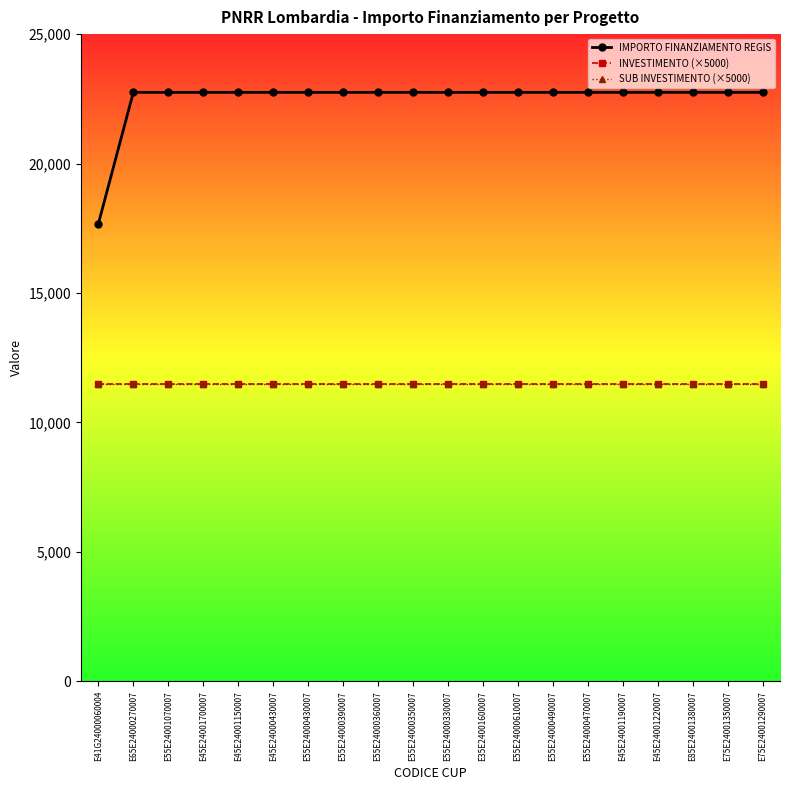

Reading left to right, what are all the values shown in this chart?

IMPORTO FINANZIAMENTO REGIS: 17674.8	22750.0	22750.0	22750.0	22750.0	22750.0	22750.0	22750.0	22750.0	22750.0	22750.0	22750.0	22750.0	22750.0	22750.0	22750.0	22750.0	22750.0	22750.0	22750.0
INVESTIMENTO (×5000): 11500.0	11500.0	11500.0	11500.0	11500.0	11500.0	11500.0	11500.0	11500.0	11500.0	11500.0	11500.0	11500.0	11500.0	11500.0	11500.0	11500.0	11500.0	11500.0	11500.0
SUB INVESTIMENTO (×5000): 11500.0	11500.0	11500.0	11500.0	11500.0	11500.0	11500.0	11500.0	11500.0	11500.0	11500.0	11500.0	11500.0	11500.0	11500.0	11500.0	11500.0	11500.0	11500.0	11500.0